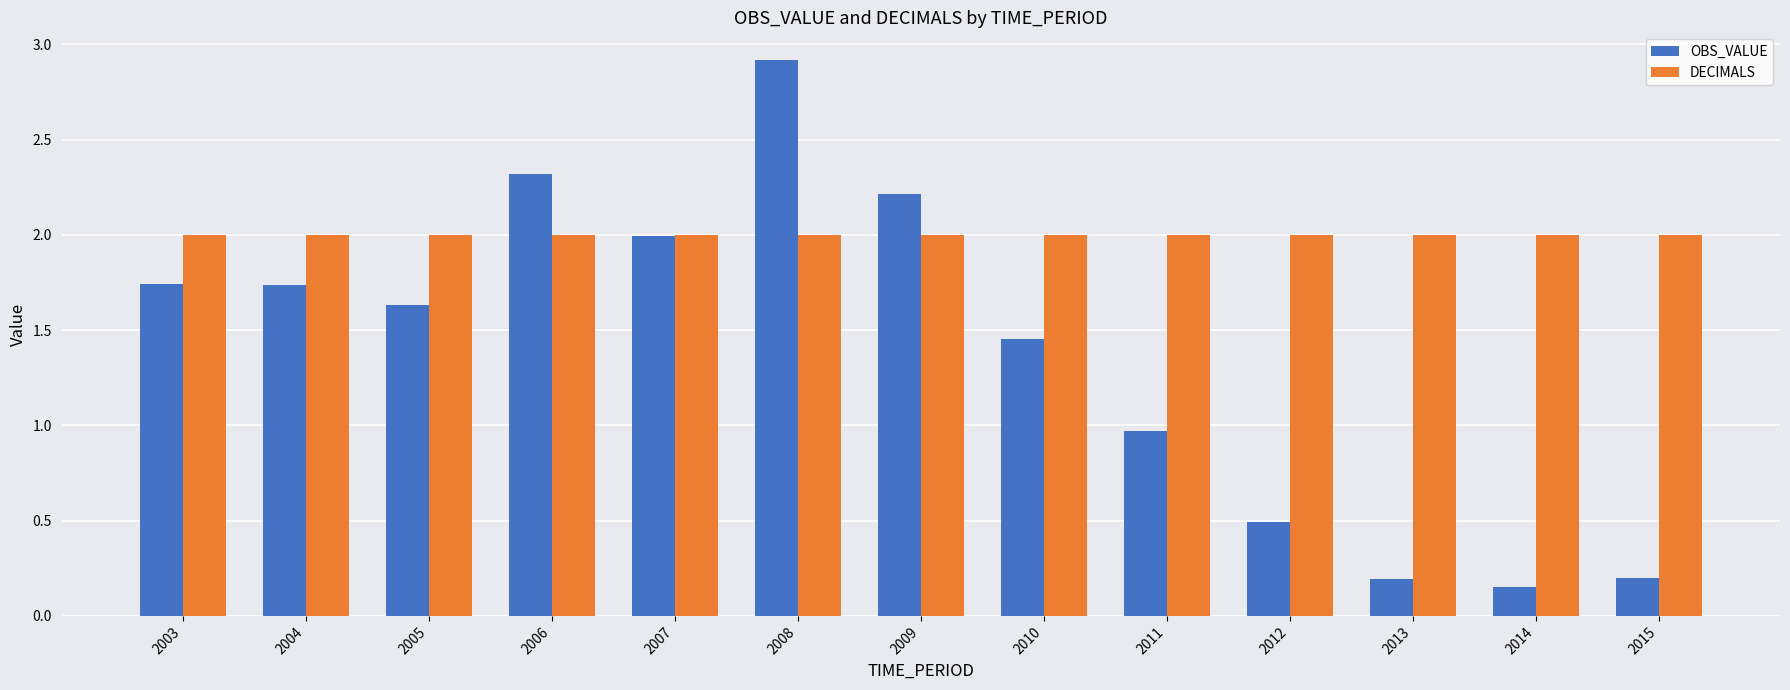

Is the value of OBS_VALUE at 2011 greater than the value of DECIMALS at 2003?

No